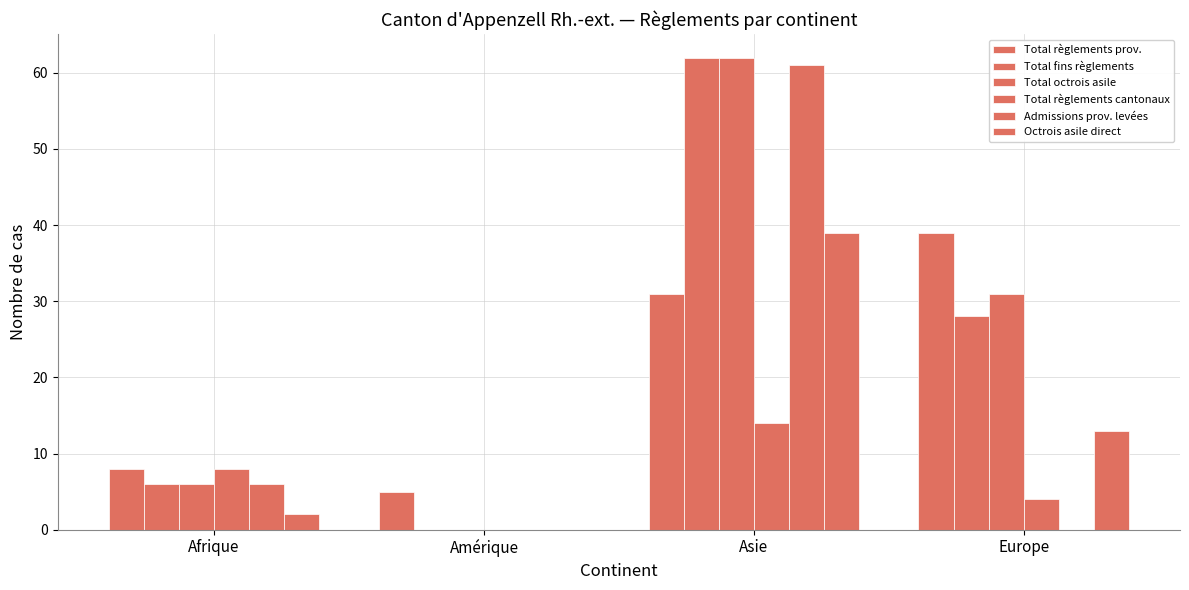

At how many categories does at least one series exceed 26?

2